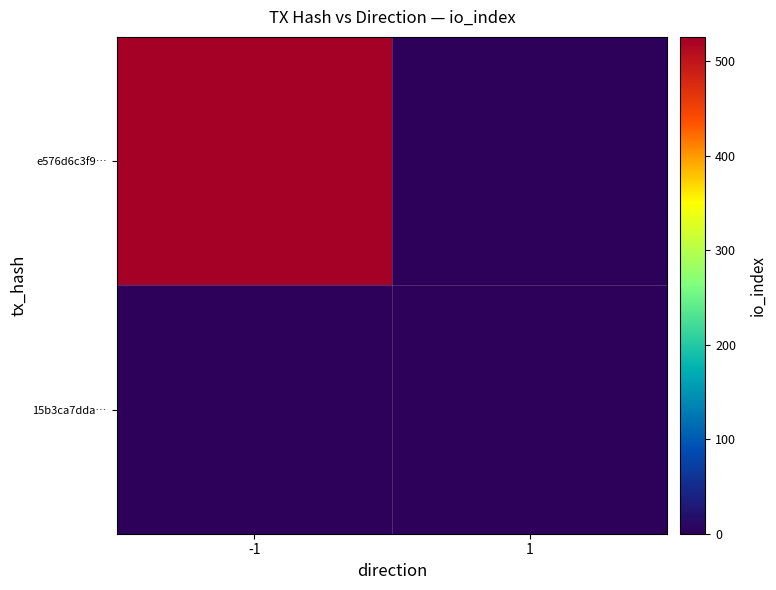

Reading right to left, what are all the values shown in this chart?

e576d6c3f9…: 1=0	-1=526
15b3ca7dda…: 1=0	-1=0